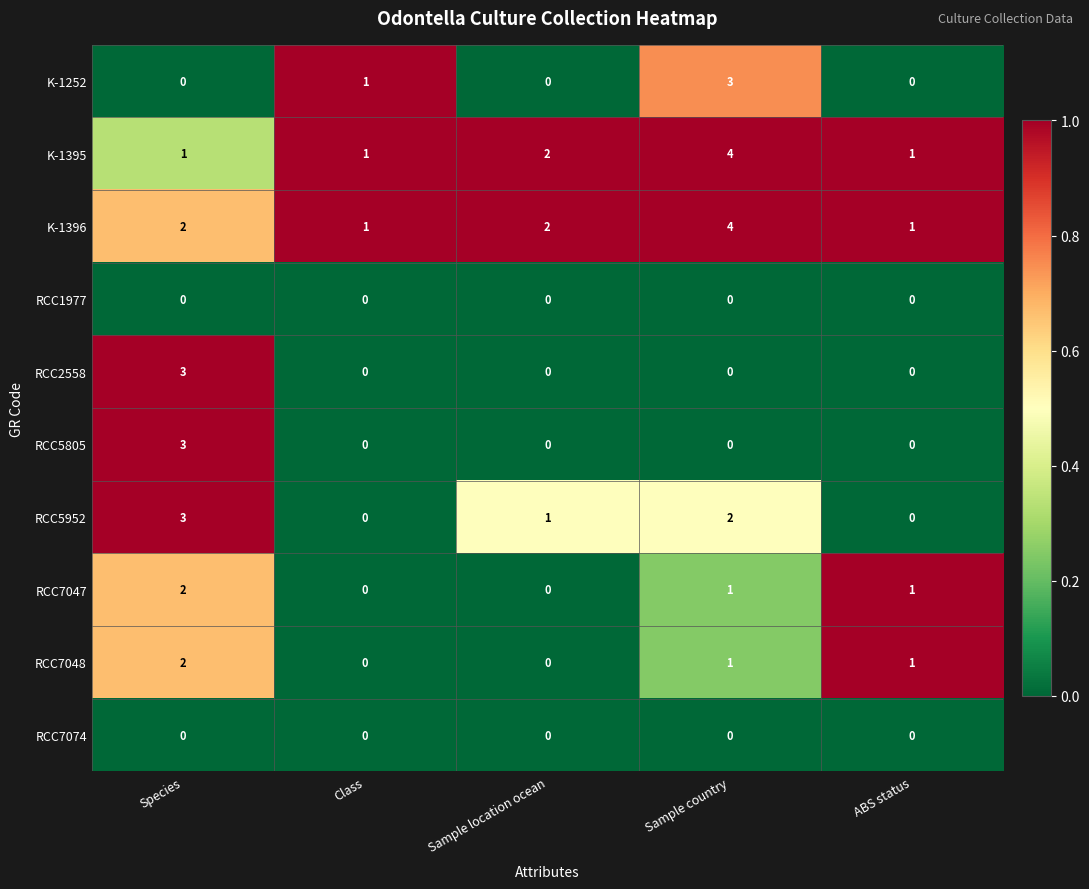

Count the K-1395 values in the range 1 to 2.

4